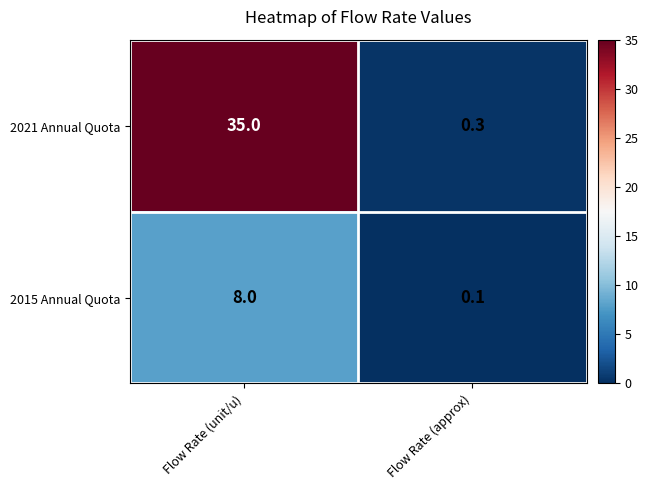

Reading right to left, extract all data points from this chart.

2021 Annual Quota: Flow Rate (approx)=0.3	Flow Rate (unit/u)=35.0
2015 Annual Quota: Flow Rate (approx)=0.1	Flow Rate (unit/u)=8.0